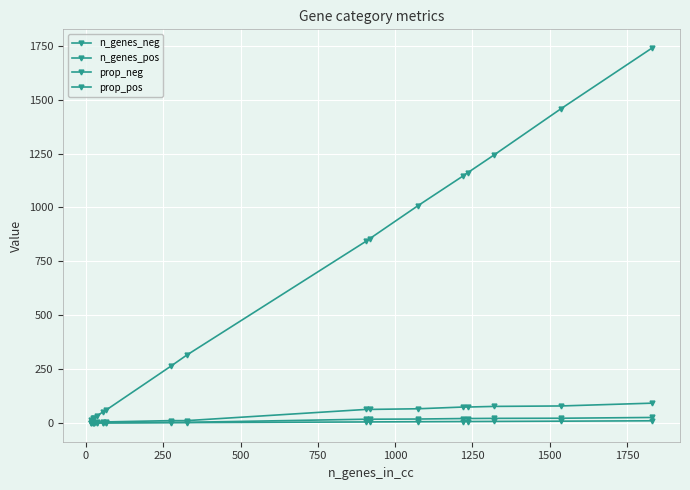

True or false: n_genes_neg and prop_pos cross at least once.

False